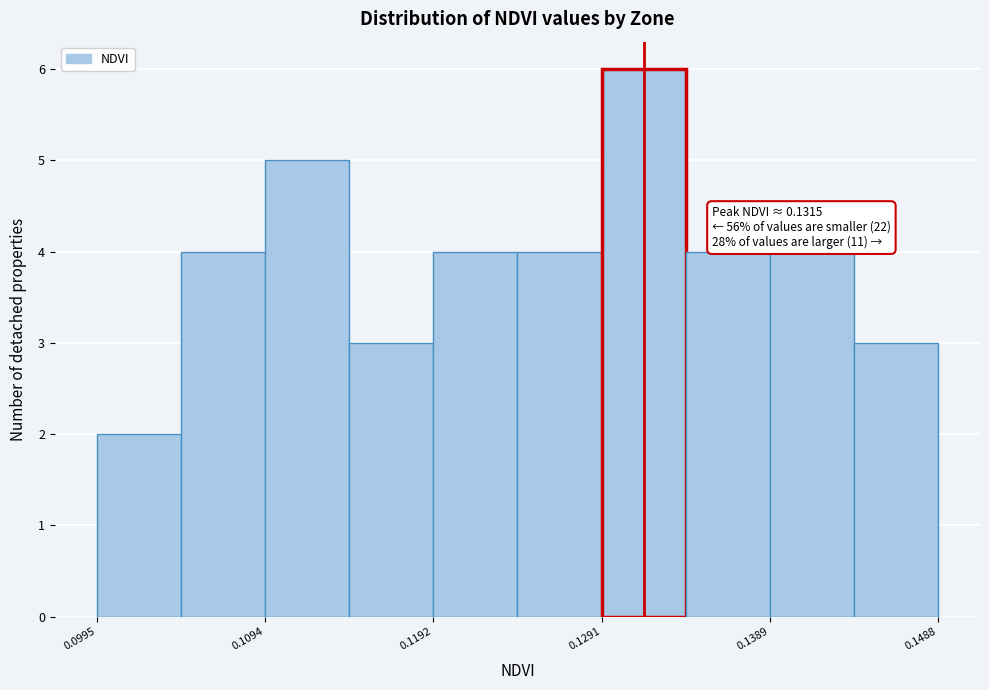

Which range on the x-axis has the tallest bar?

0.129 to 0.134